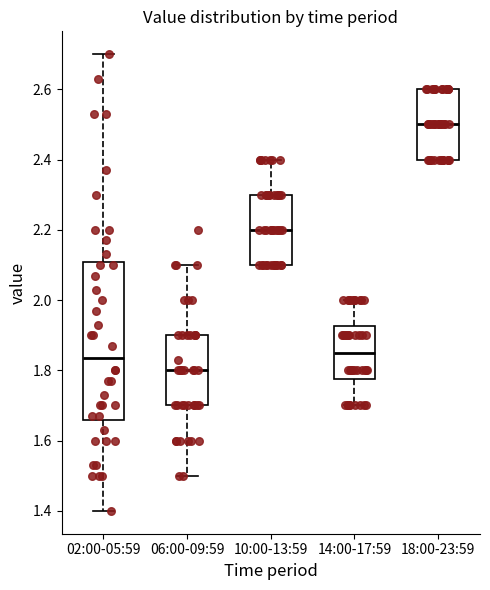

Comparing the boxes themselves (not the whiskers), which one is the tallest?

02:00-05:59